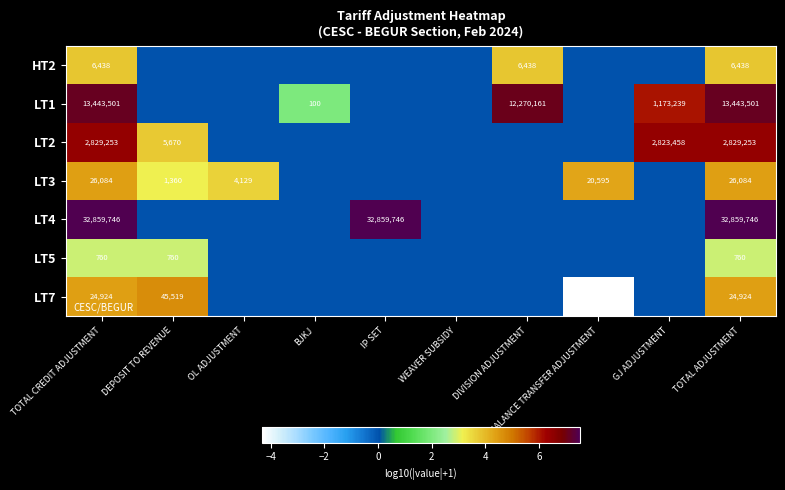

What is the total value across all series at TOTAL CREDIT ADJUSTMENT?

49190706